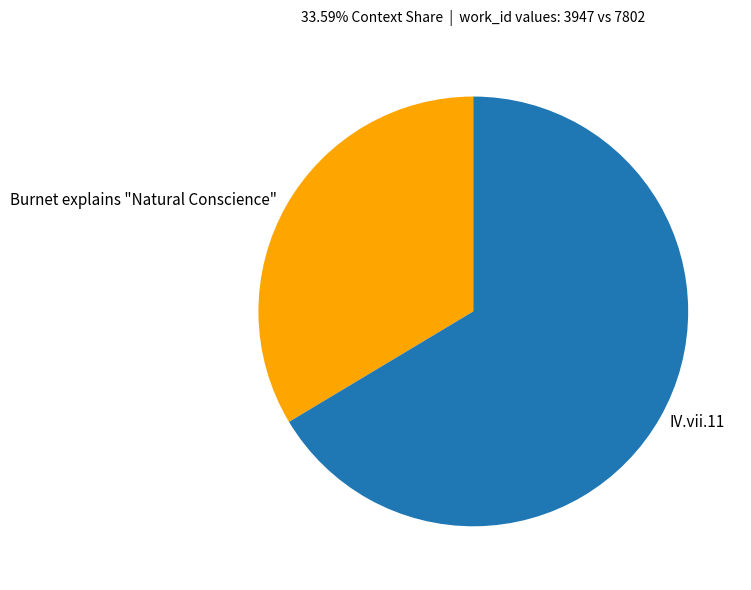

How many slices are in this pie chart?

2